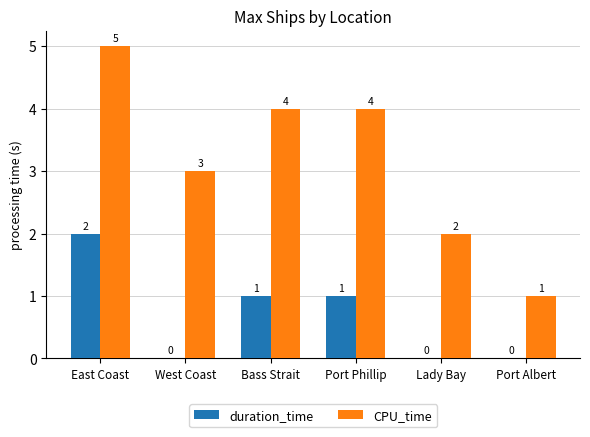

How many categories are shown in the chart?

6